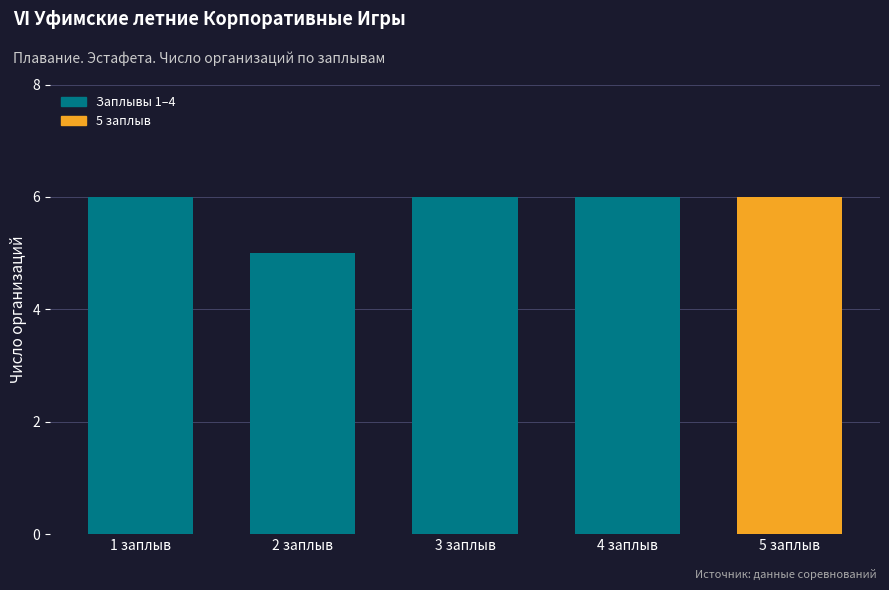

Reading left to right, transcribe all the data shown in this chart.

6	5	6	6	6